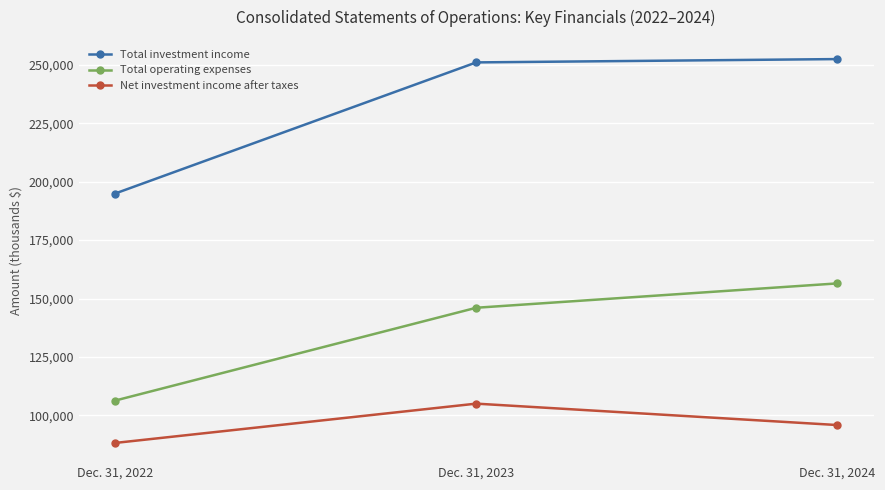

Which category has the lowest value across all series?

Dec. 31, 2022